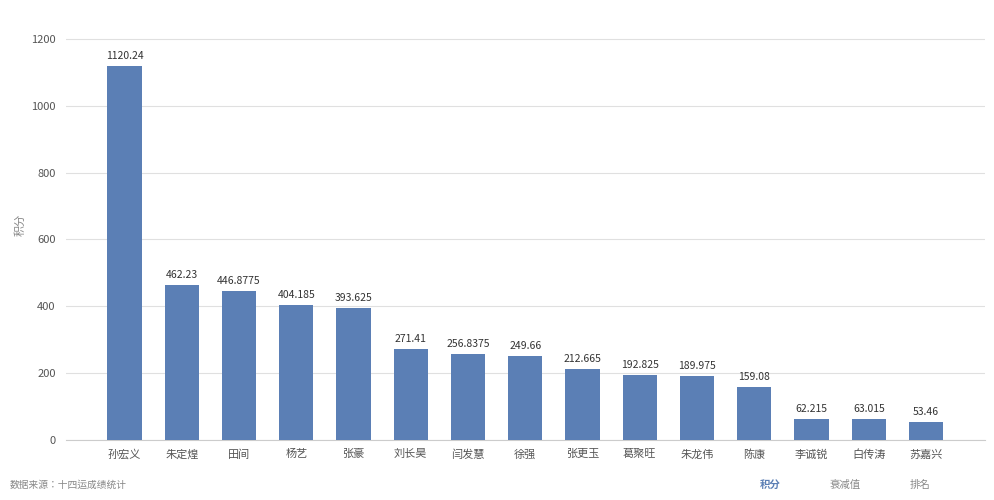

What is the sum of all values?

4538.3